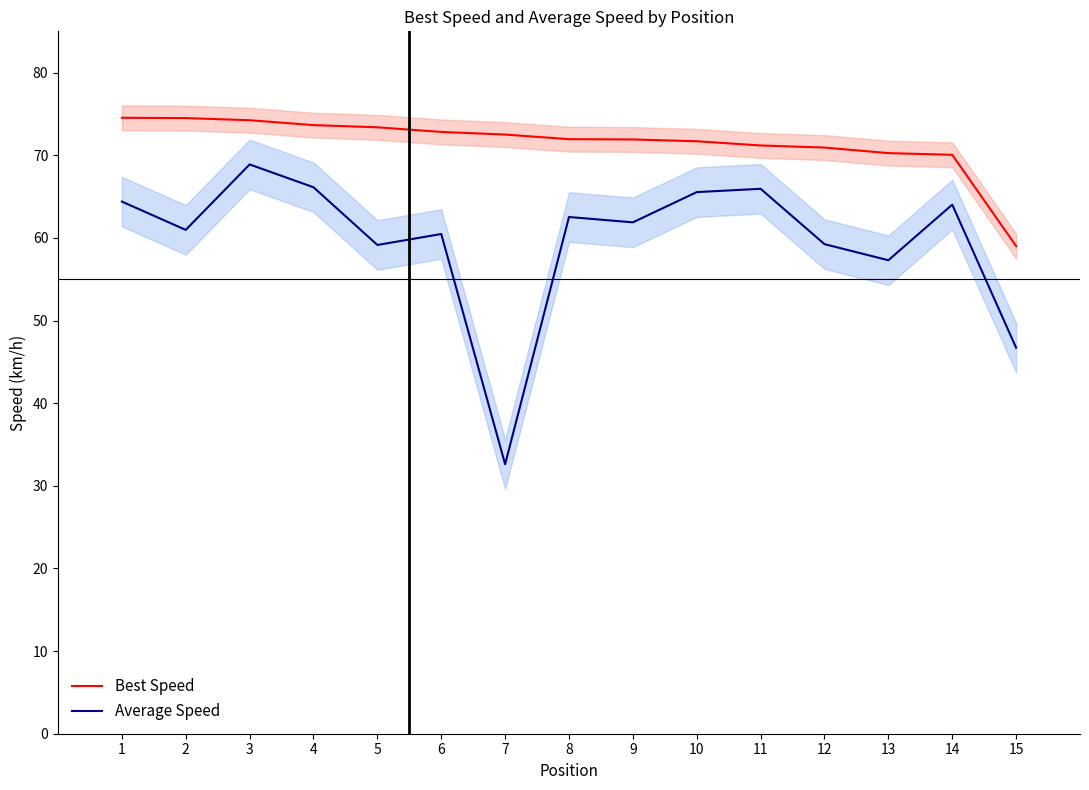

What is the difference between the maximum and minimum values in the Average Speed series?

36.3